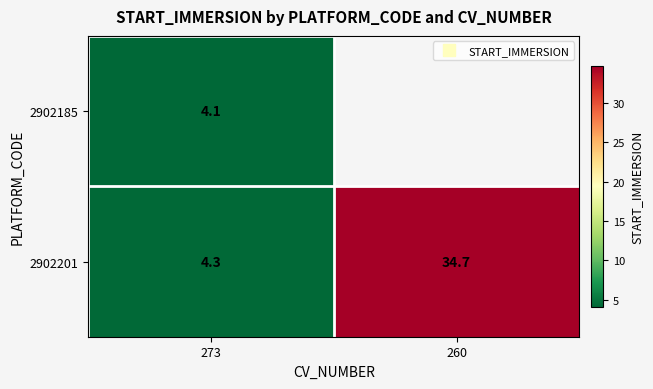

Count the number of categories in the chart.

2